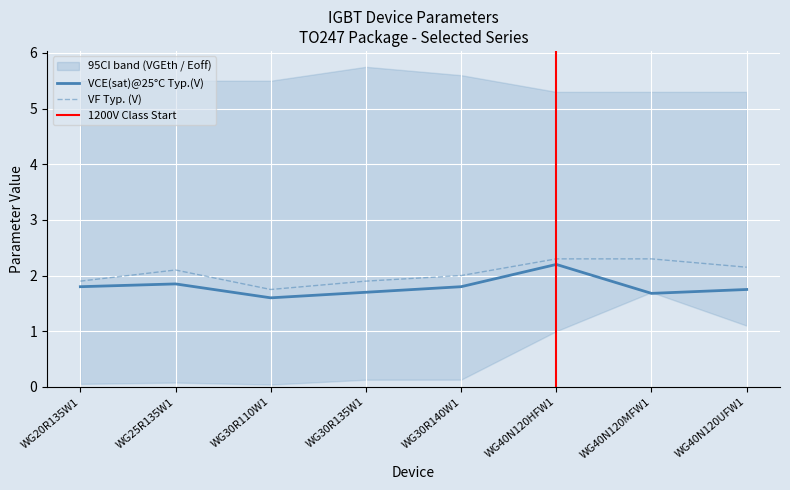

At which label is VCE(sat)@25C Typ.(V) closest to 1?

WG30R110W1